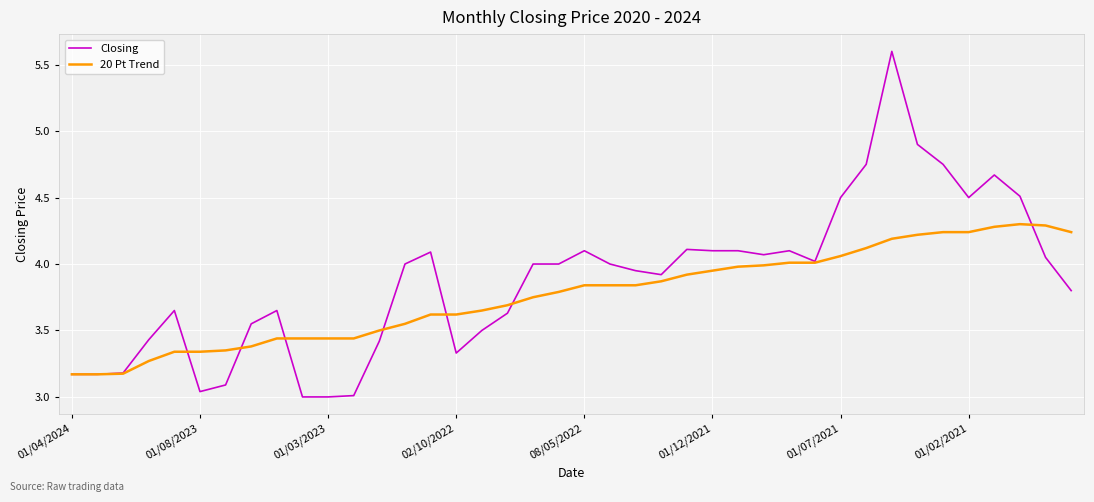

Which series has the largest total across all categories?

Closing